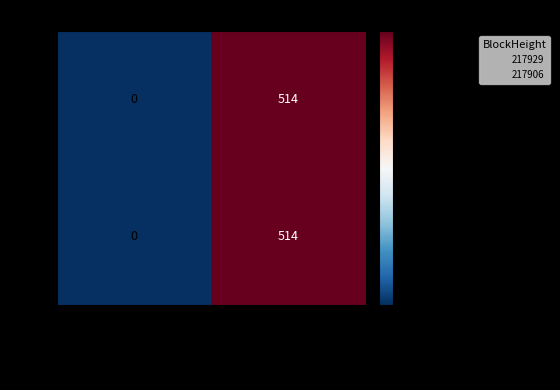

How many series are shown in this chart?

2